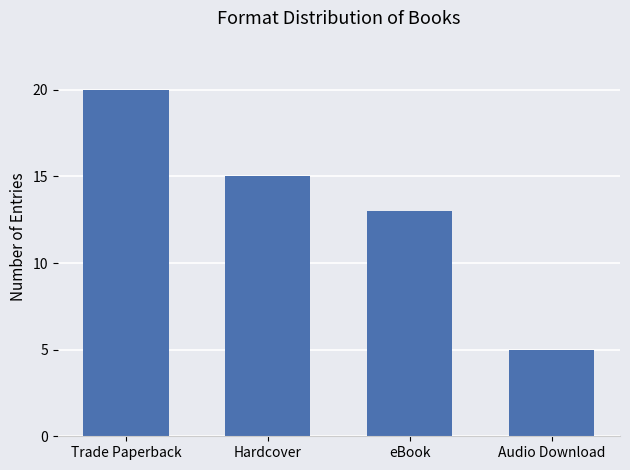

How many data points are less than 15?

2